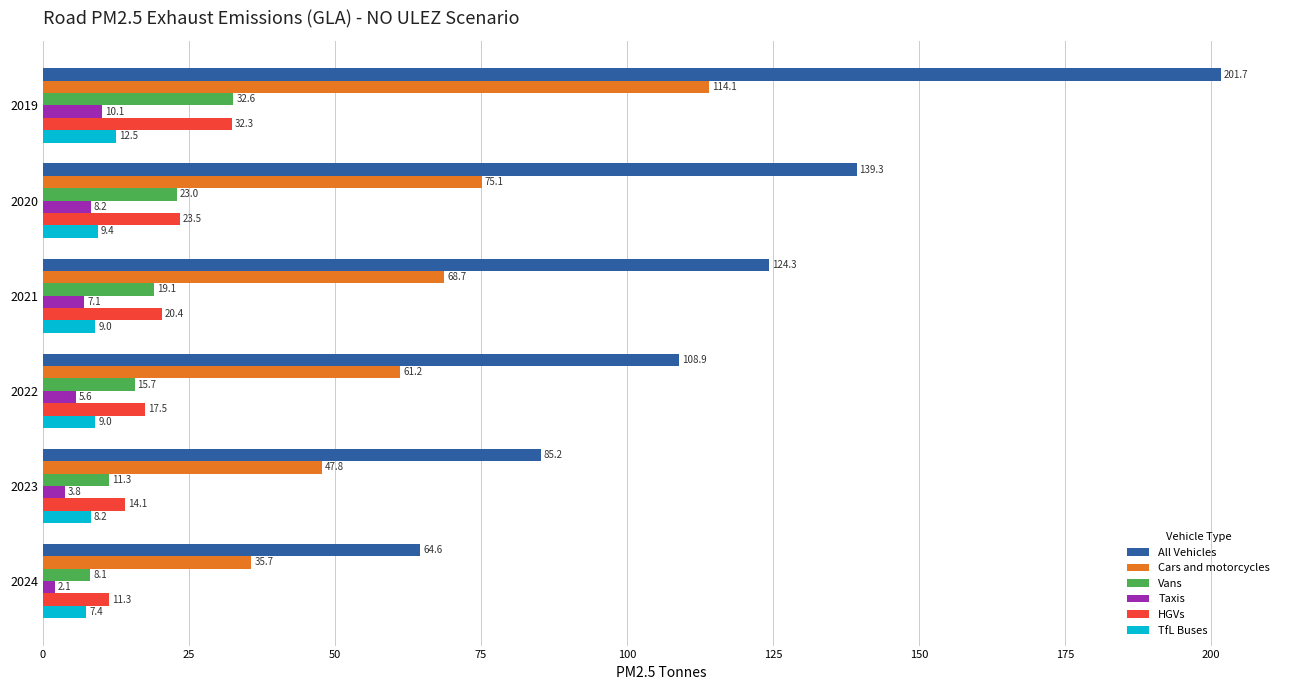

List the labels in order of Cars and motorcycles value, smallest first.

2024, 2023, 2022, 2021, 2020, 2019